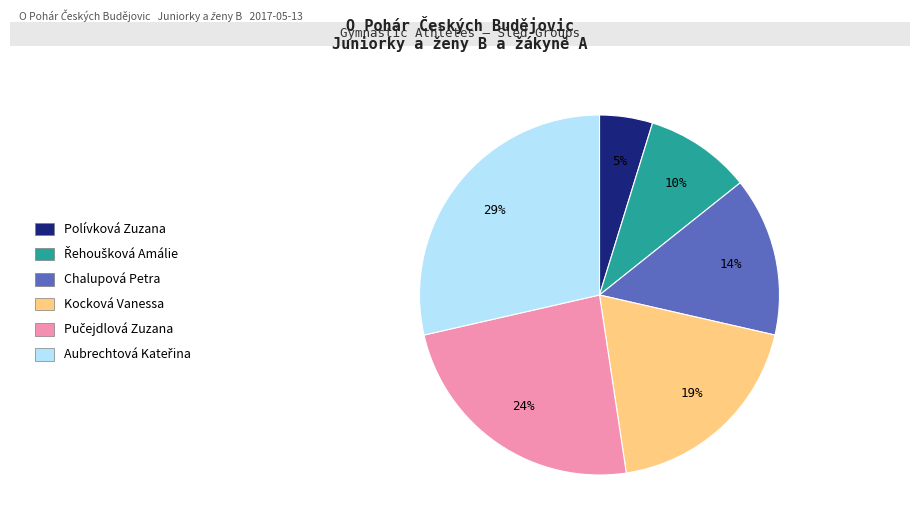

Which category has the smallest portion of the pie?

Polívková Zuzana